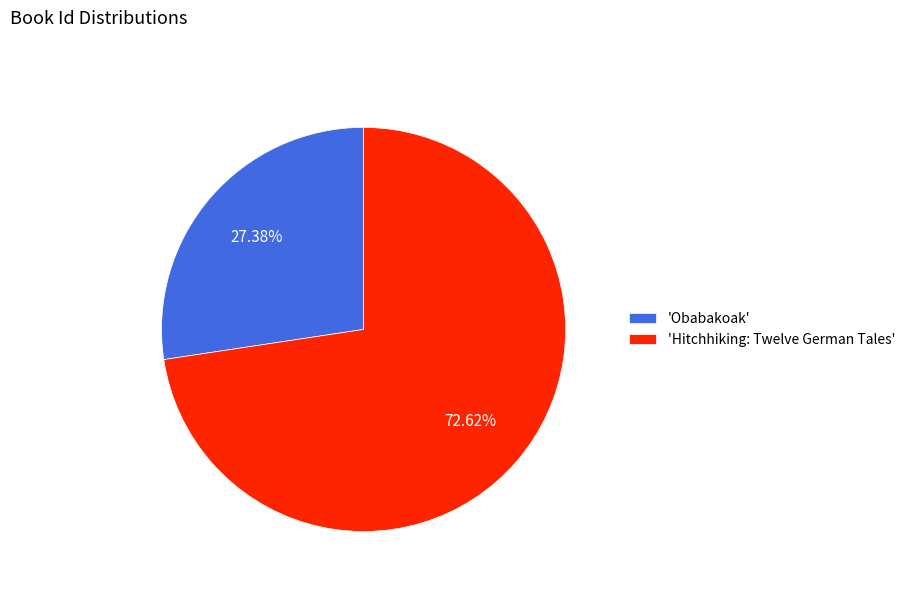

Combined, do 'Hitchhiking: Twelve German Tales' and 'Obabakoak' account for over 50%?

Yes